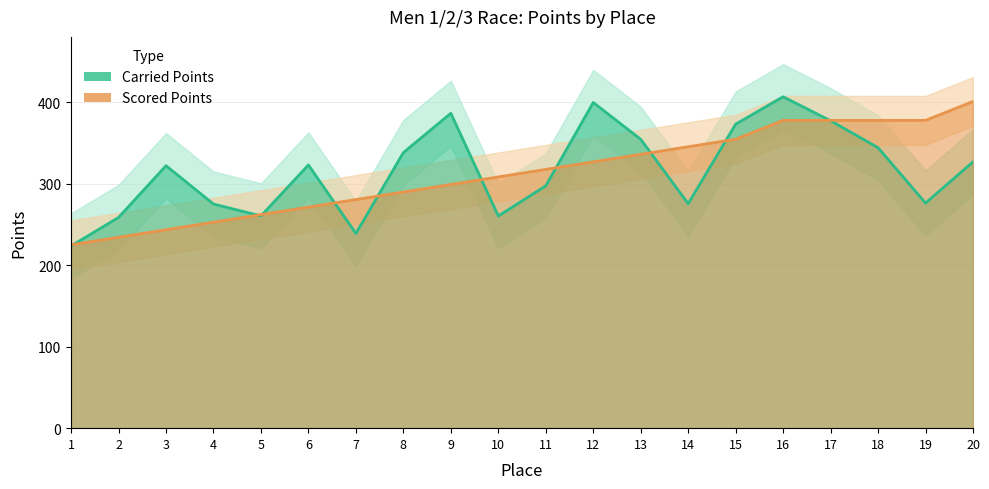

Reading right to left, what are all the values shown in this chart?

Carried Points: 20=326.7	19=276.1	18=344.1	17=377.1	16=406.6	15=373.0	14=275.4	13=354.4	12=399.5	11=297.3	10=260.2	9=386.3	8=338.1	7=238.8	6=322.9	5=260.4	4=274.9	3=322.0	2=258.5	1=223.6
Scored Points: 20=400.7	19=377.6	18=377.6	17=377.6	16=377.6	15=354.5	14=345.2	13=336.0	12=326.7	11=317.5	10=308.2	9=299.0	8=289.7	7=280.4	6=271.2	5=261.9	4=252.7	3=243.4	2=234.2	1=224.9